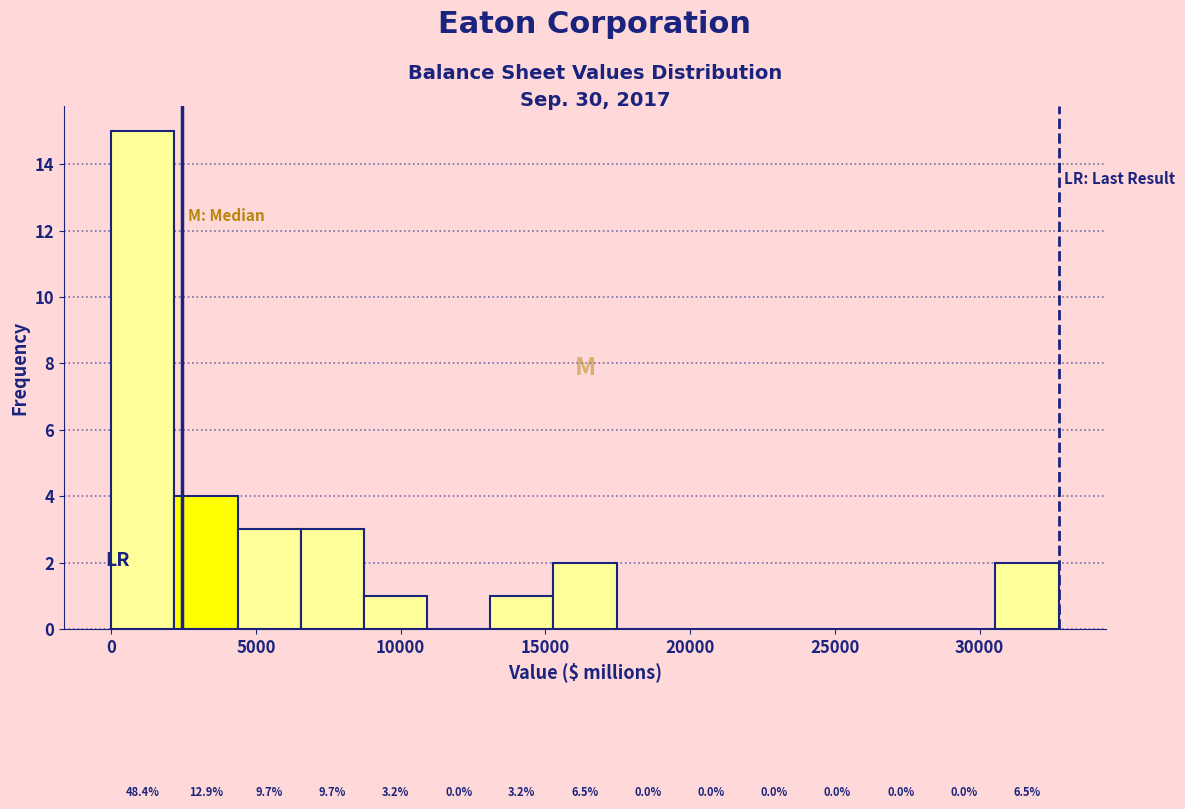

Over which range of the x-axis is the bar tallest?

0 to 2000